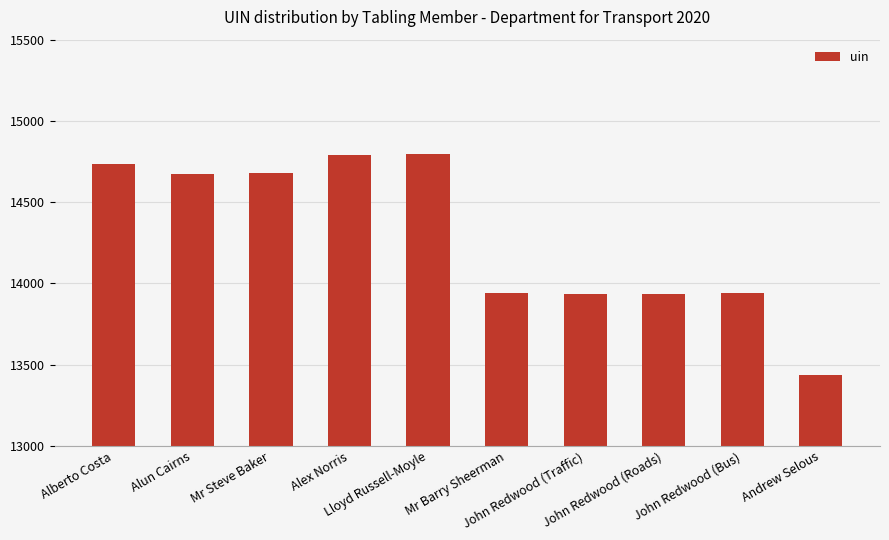

How many data points are less than 14676?

5